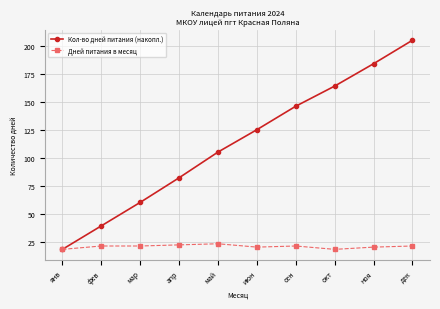

True or false: Кол-во дней питания (накопл.) has more than 2 interior local peaks.

False